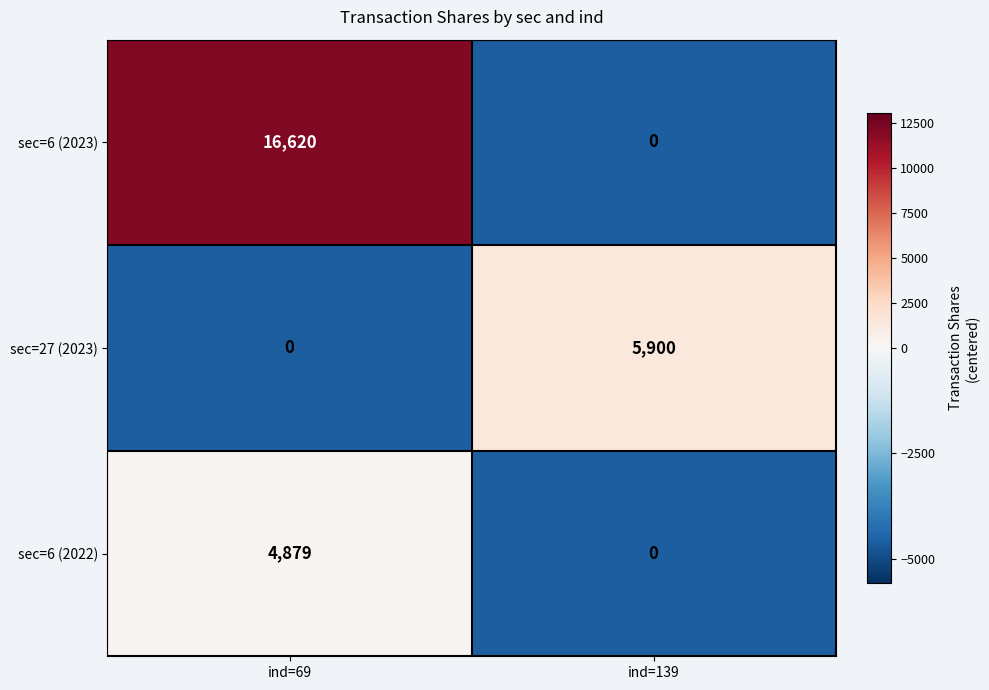

Which series has the widest spread of values?

sec=6 (2023)